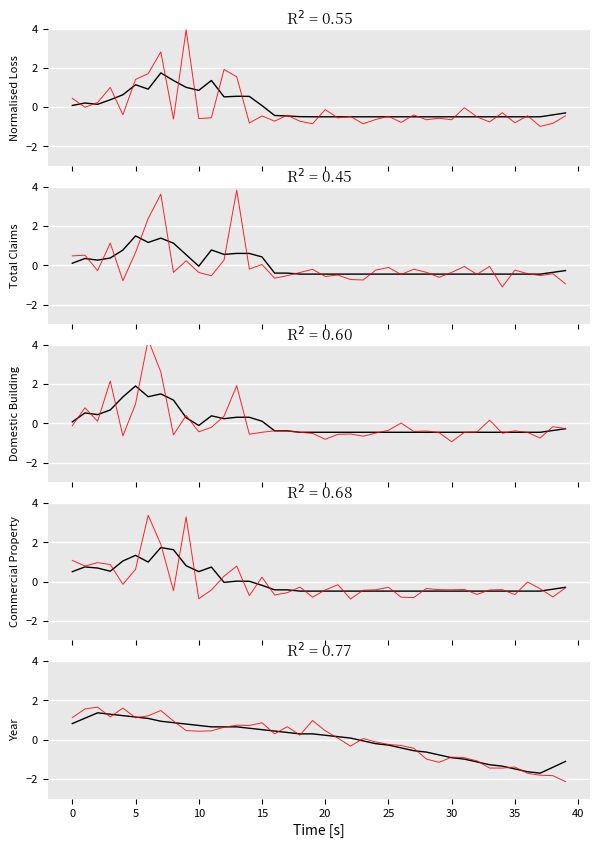

Where do Predicted and Reference first cross each other?

5 and 10